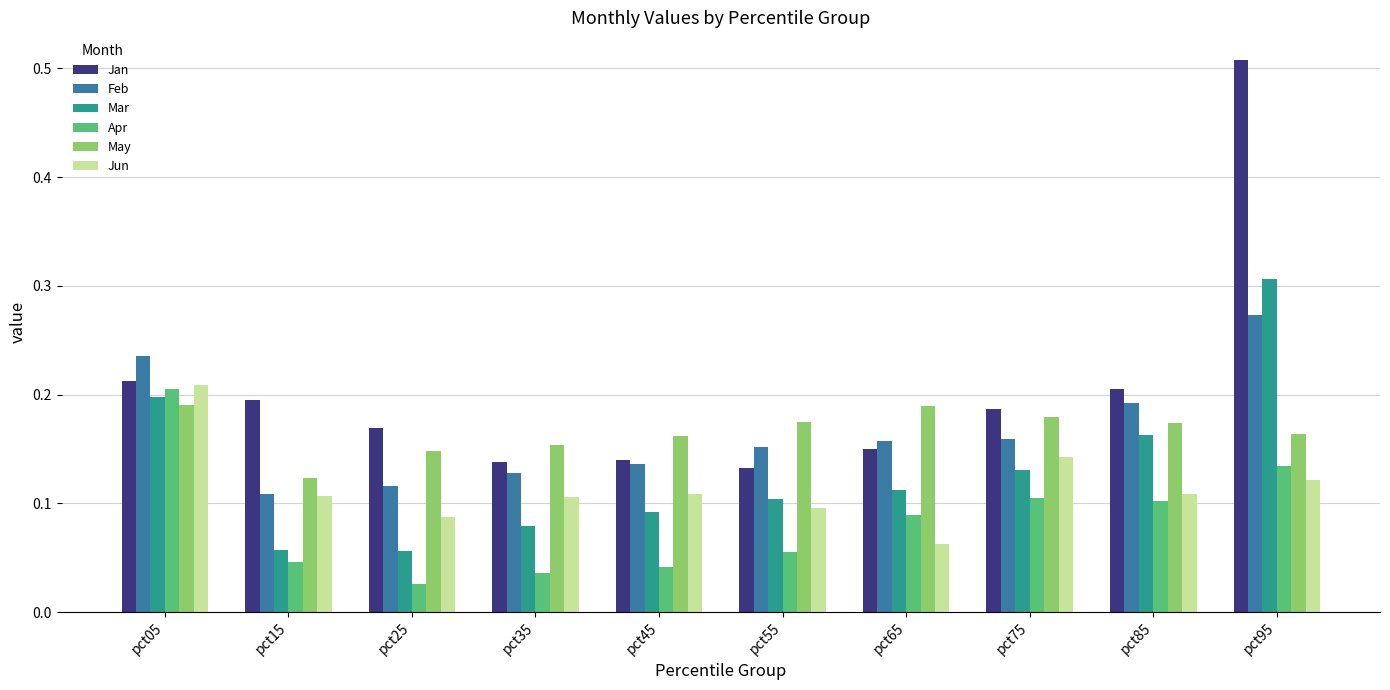

Where is Jun nearest to the value 0?

pct65